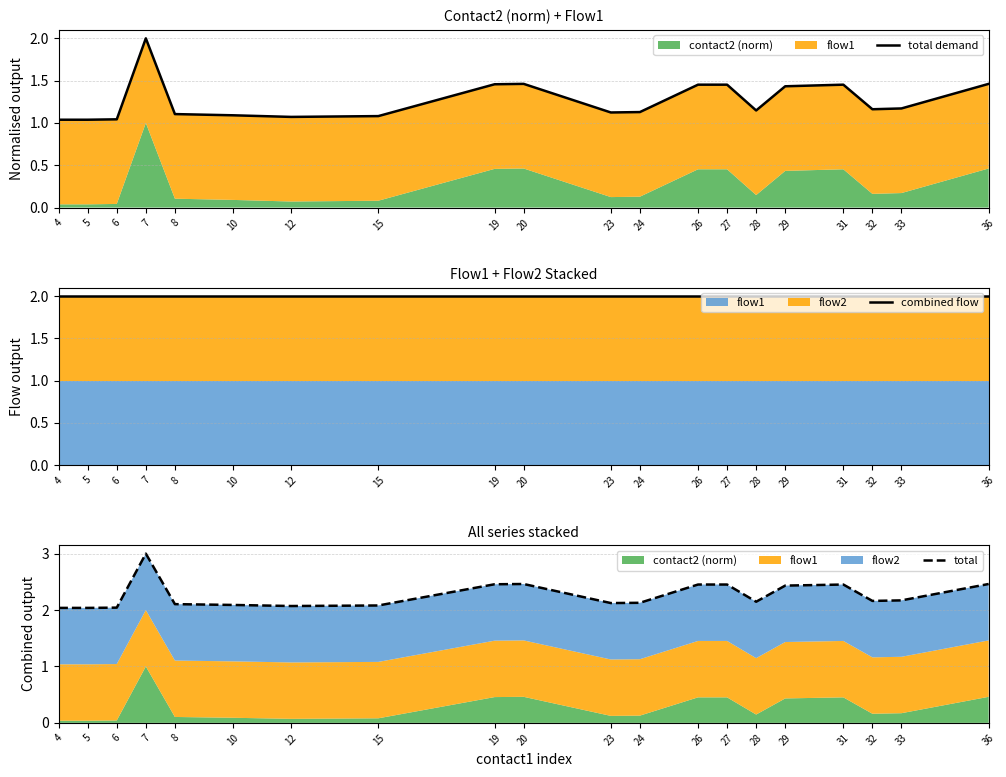

Is the value of combined flow at 31 greater than the value of total demand at 23?

Yes